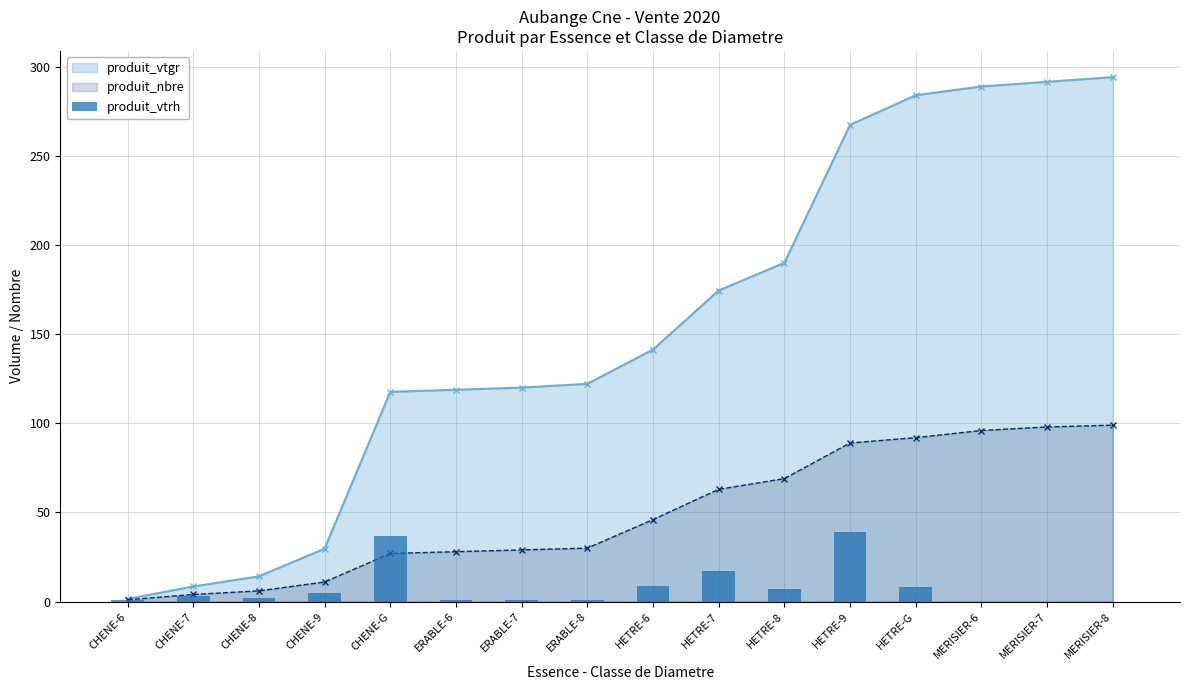

Reading left to right, list all the values displayed in this chart.

1	3	2	5	37	1	1	1	9	17	7	39	8	0	0	0